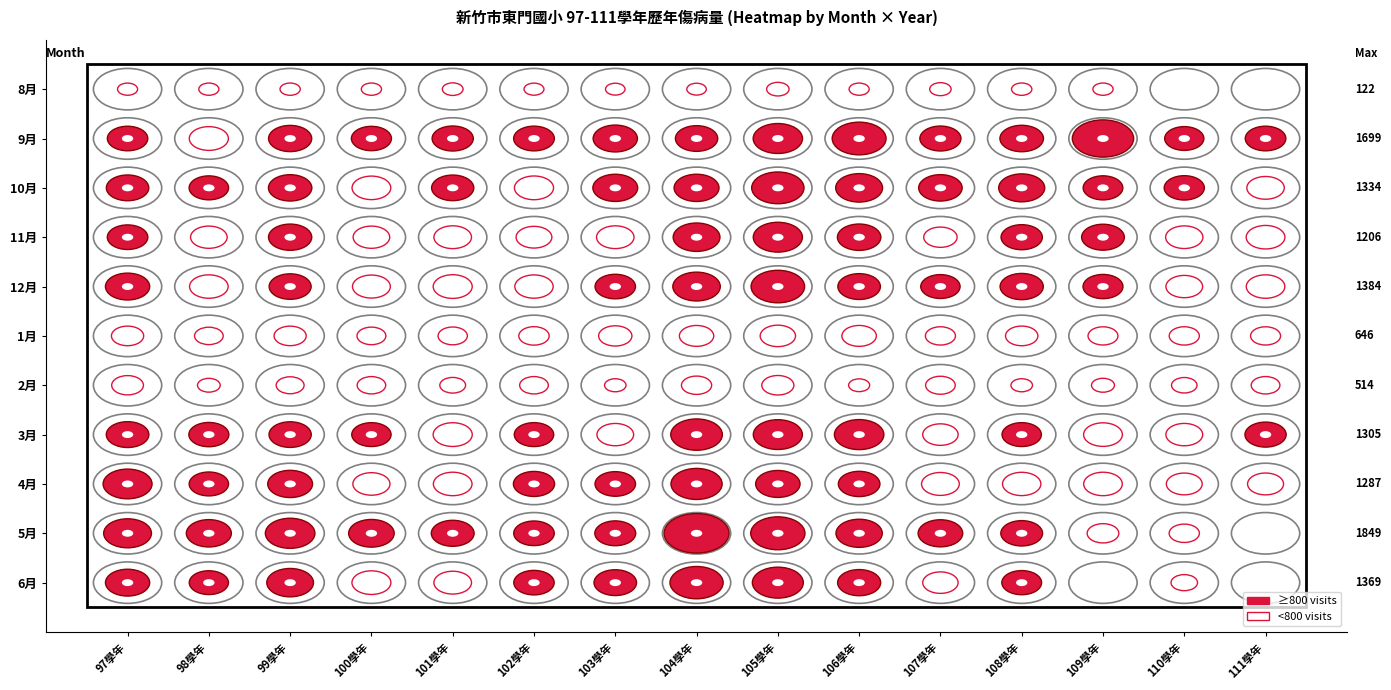

How many categories are shown in the chart?

15